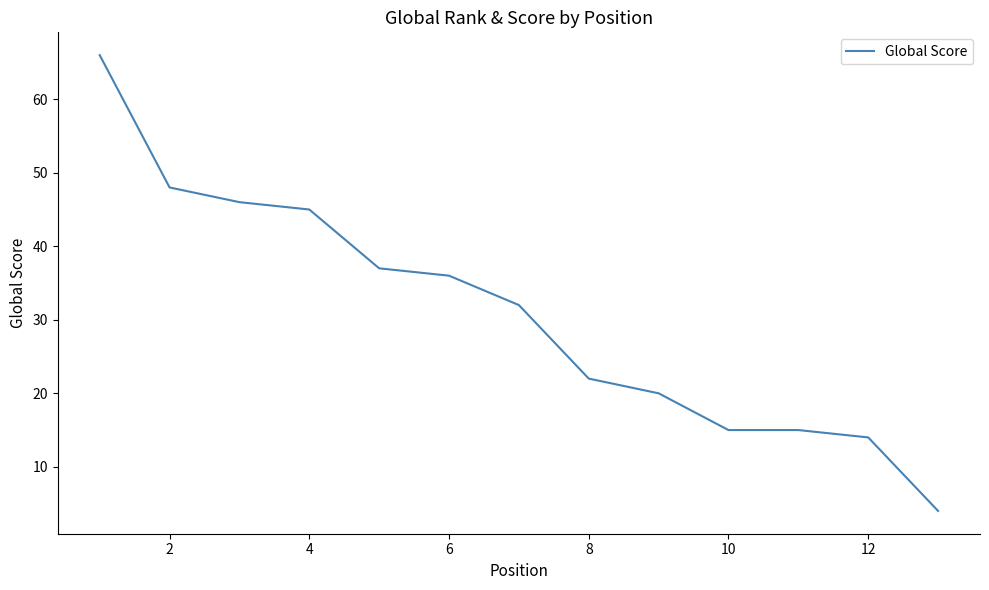

What is the difference between the maximum and minimum values?

62